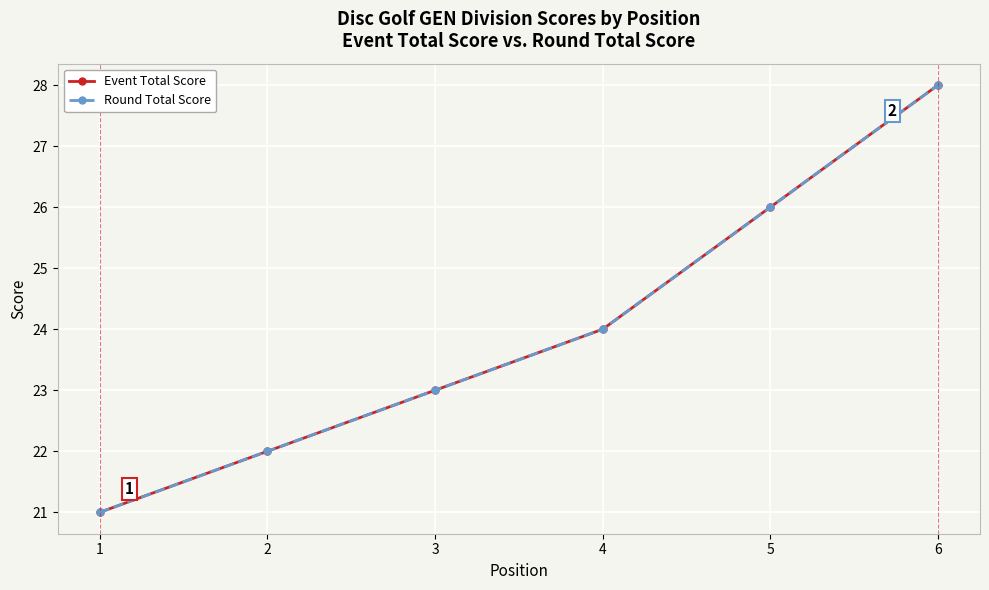

Is this an area chart (filled region under the line)?

No